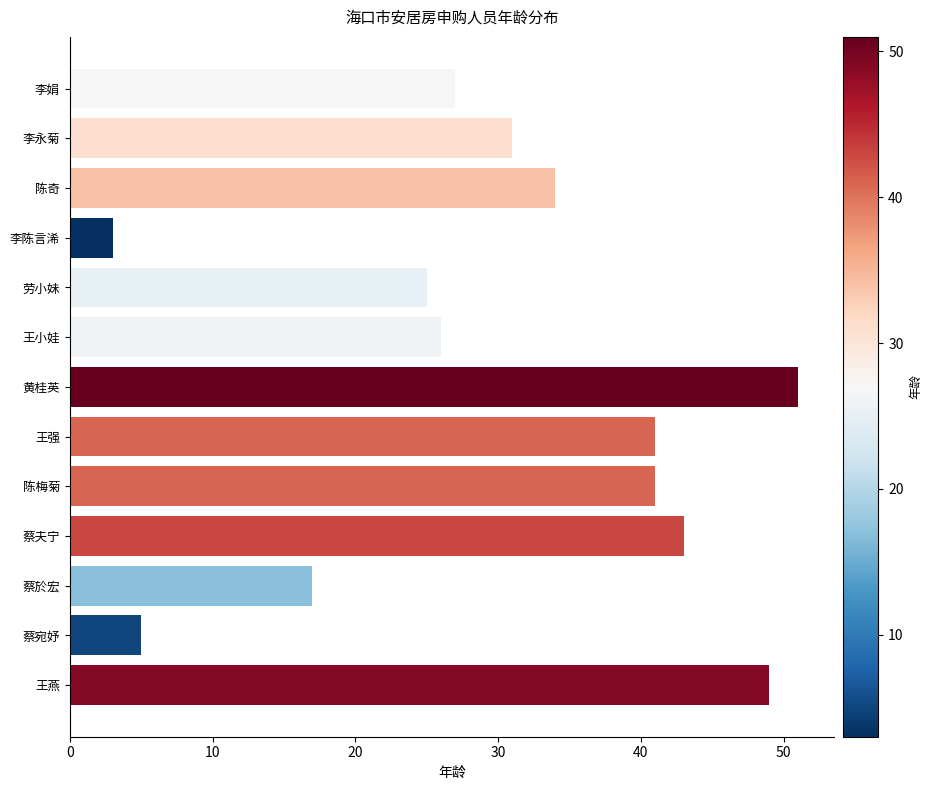

What is the greatest value displayed?

51